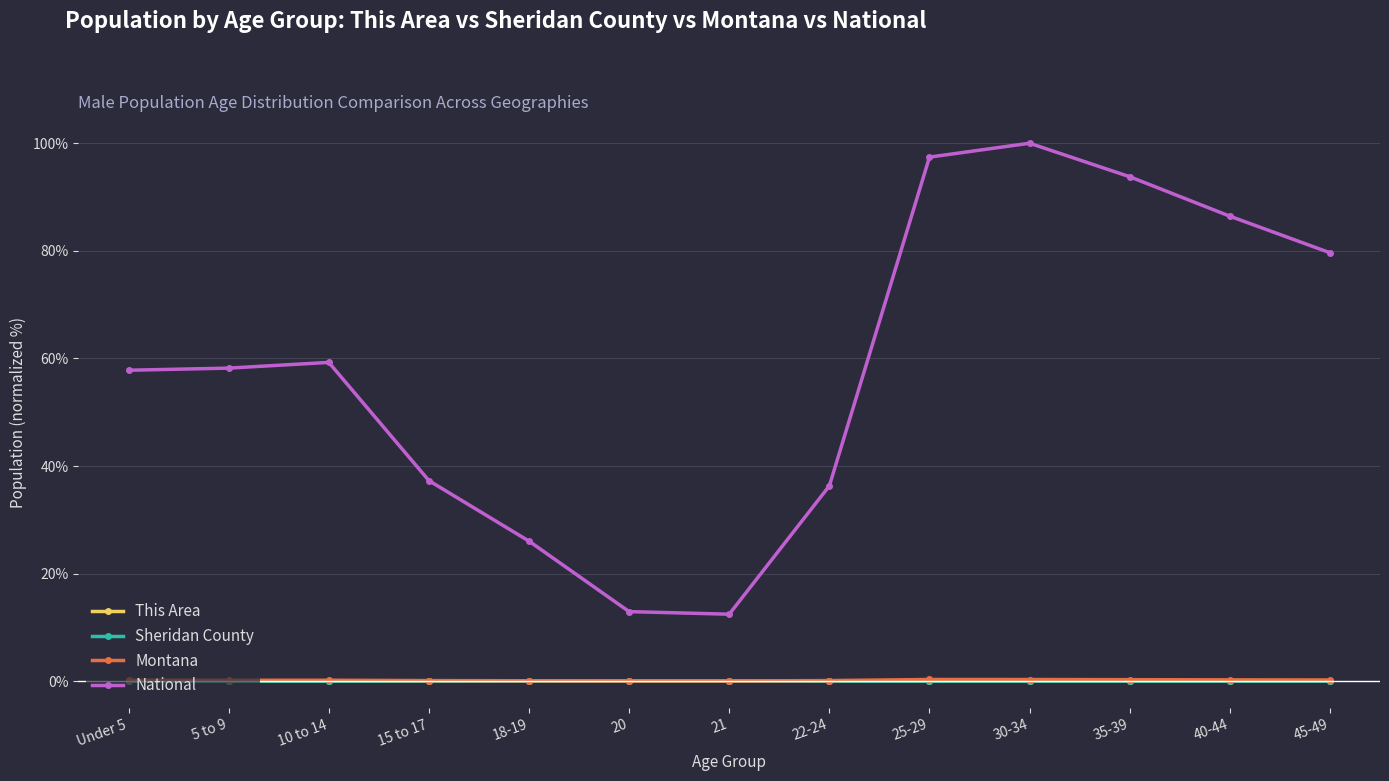

In National, how many points are higher than both neighbors (excluding endpoints)?

2